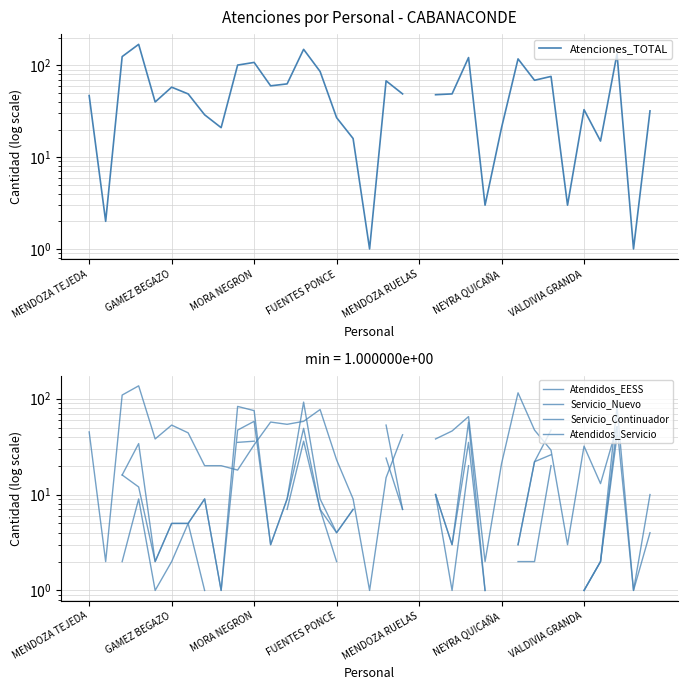

Rank the categories by Servicio_Nuevo value from highest to lowest.

GAMEZ BEGAZO, 10, 13, 9, FUENTES PONCE, 7, 17, 20, 23, 25, 28, 27, MORA NEGRON, 21, 29, 32, 18, 12, 14, 16, 19, NEYRA QUICAÑA, VALDIVIA GRANDA, 15, 34, 11, 22, 26, MENDOZA TEJEDA, MENDOZA RUELAS, 31, 8, 24, 30, 33